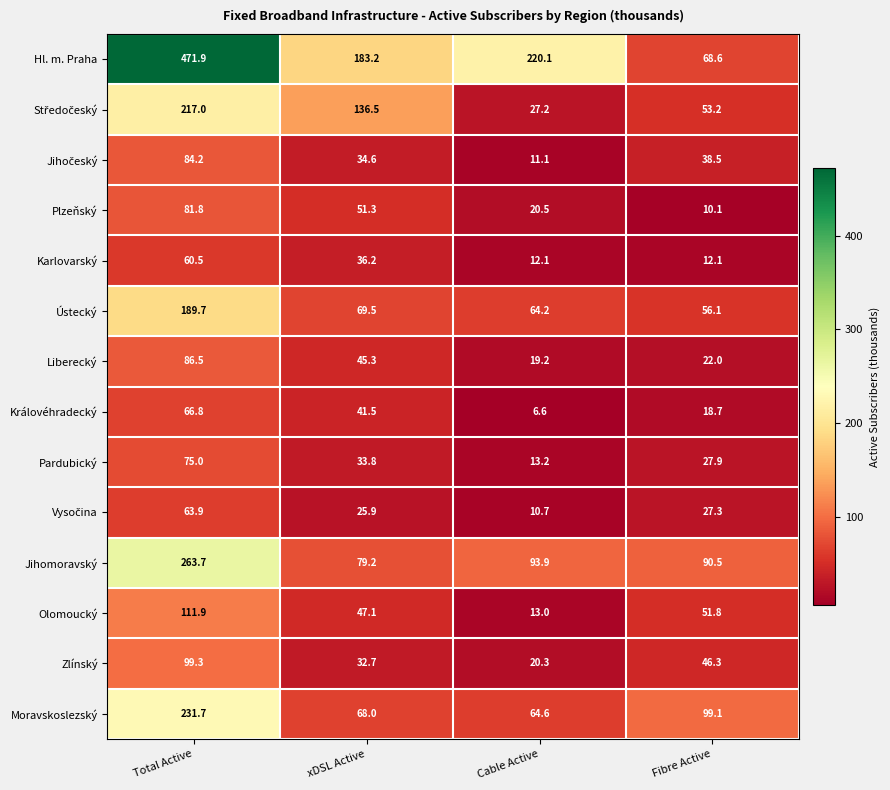

What is the difference between the maximum and minimum values in the Liberecký series?

67.3